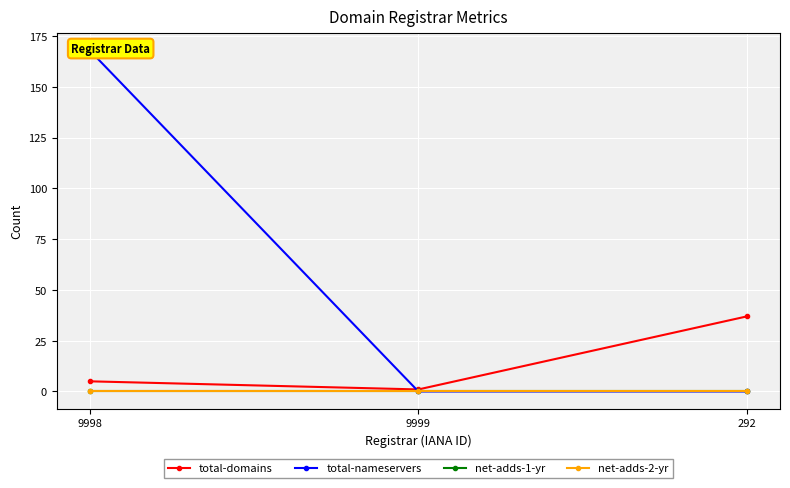

What is the total value across all series at 292?

37